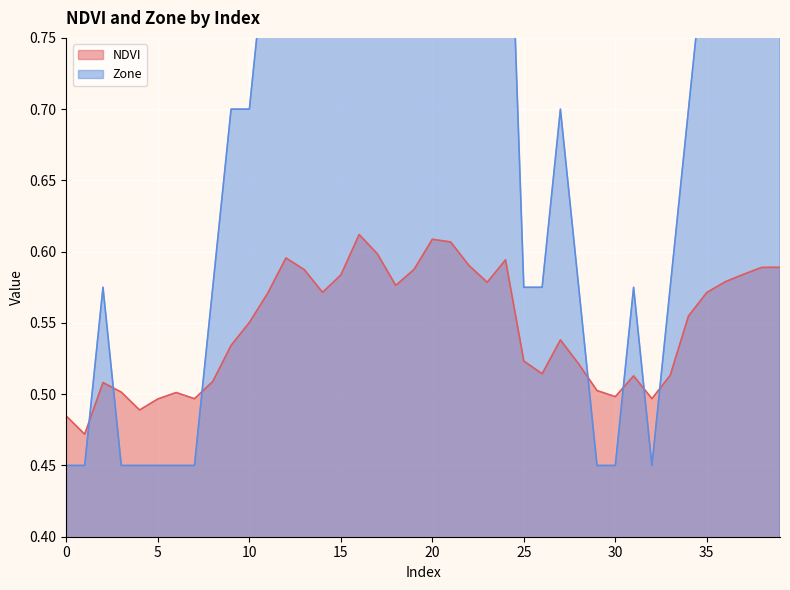

Does the chart display data point markers on the line(s)?

No